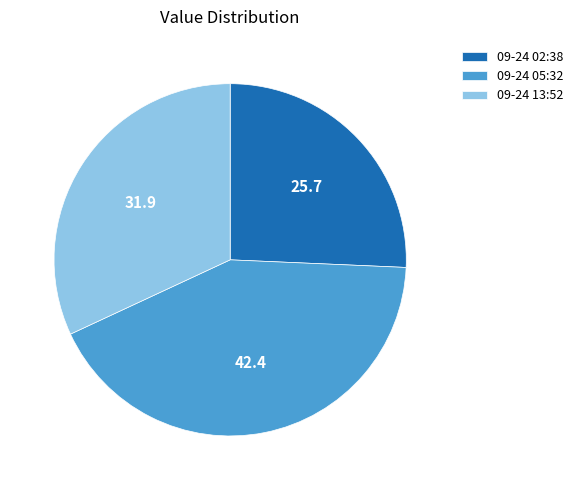

Does 09-24 05:32 represent more than half of the total?

No